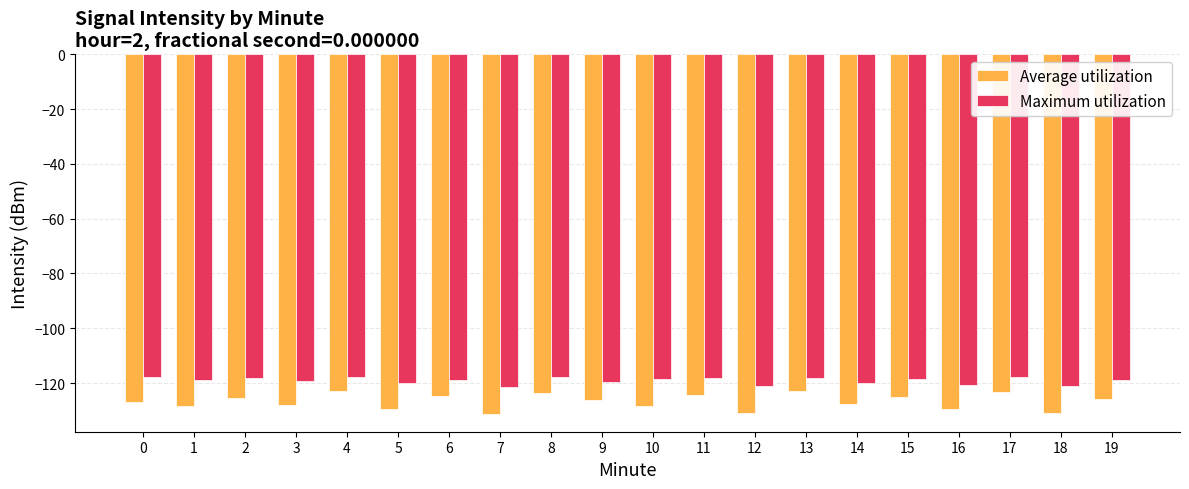

Which series has the largest total across all categories?

Maximum utilization